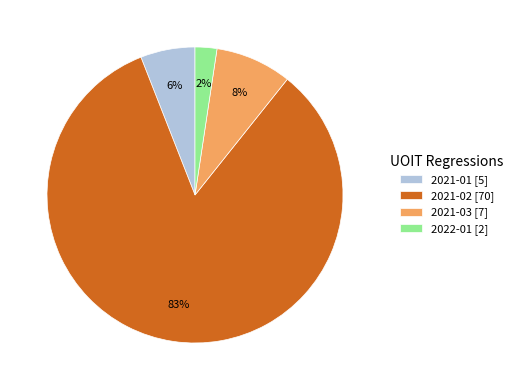

The 2021-03 slice represents 8% of the pie. True or false?

True